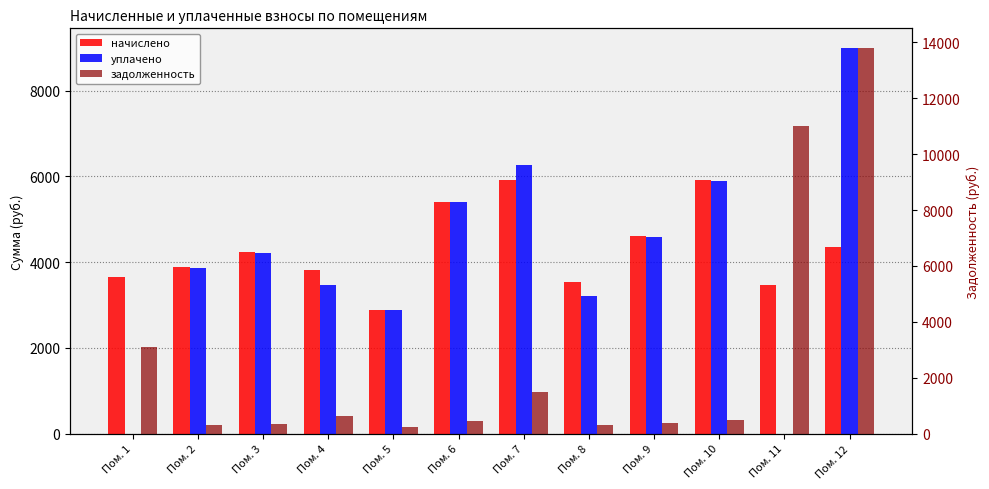

What is the greatest value displayed?

13815.8